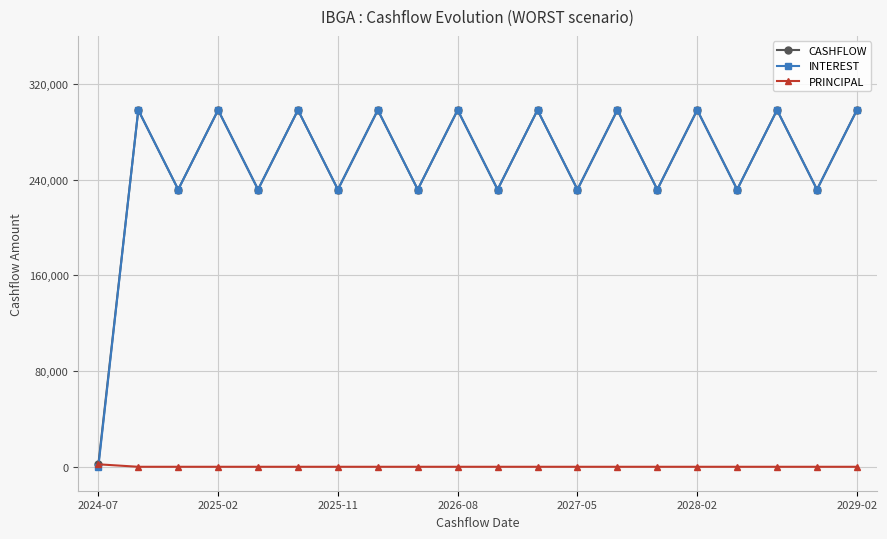

True or false: CASHFLOW has more than 2 interior local peaks.

True